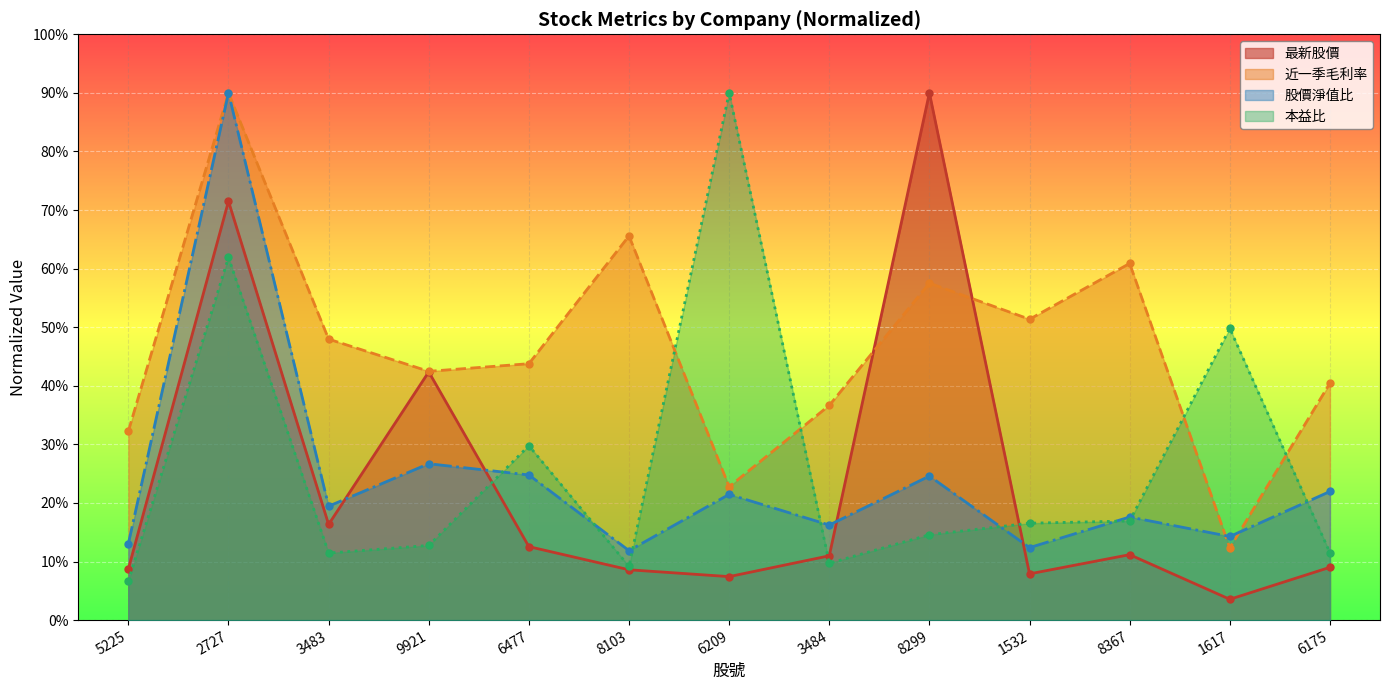

Reading left to right, transcribe all the data shown in this chart.

最新股價: 5225=8.7	2727=71.5	3483=16.3	9921=42.4	6477=12.5	8103=8.6	6209=7.4	3484=11.0	8299=90.0	1532=7.9	8367=11.2	1617=3.6	6175=9.0
近一季毛利率: 5225=32.3	2727=90.0	3483=48.0	9921=42.5	6477=43.8	8103=65.6	6209=22.8	3484=36.7	8299=57.5	1532=51.4	8367=60.9	1617=12.3	6175=40.4
股價淨值比: 5225=13.0	2727=90.0	3483=19.4	9921=26.7	6477=24.8	8103=11.9	6209=21.5	3484=16.2	8299=24.6	1532=12.4	8367=17.6	1617=14.3	6175=22.0
本益比: 5225=6.6	2727=61.9	3483=11.4	9921=12.7	6477=29.8	8103=9.2	6209=90.0	3484=9.7	8299=14.6	1532=16.5	8367=16.9	1617=49.8	6175=11.5